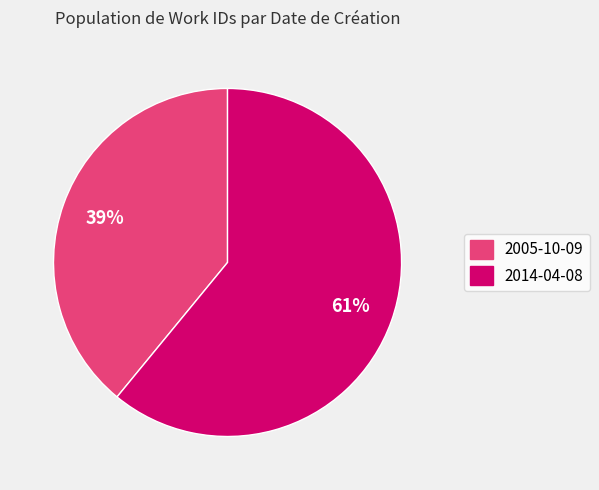

What is the ratio of the value at 2005-10-09 to the value at 2014-04-08?

0.6